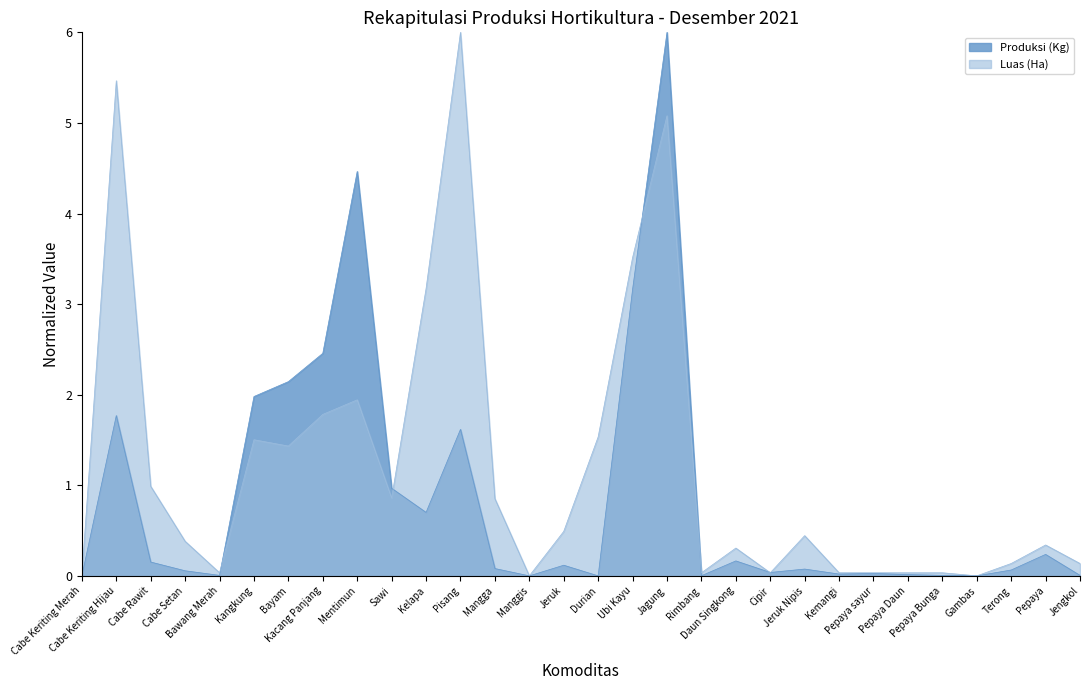

How many times do Produksi (Kg) and Luas (Ha) cross each other?

6